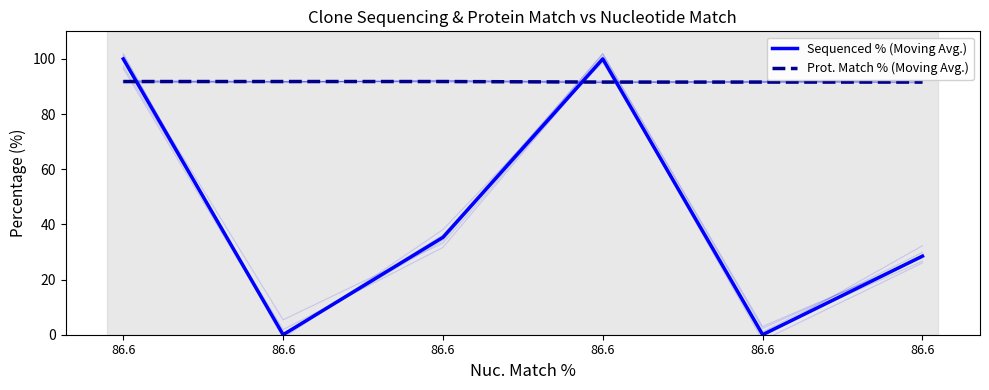

Reading right to left, transcribe all the data shown in this chart.

Sequenced % (Moving Avg.): 28.5	0.0	100.0	35.3	0.0	100.0
Prot. Match % (Moving Avg.): 91.6	91.6	91.6	91.8	91.8	91.8